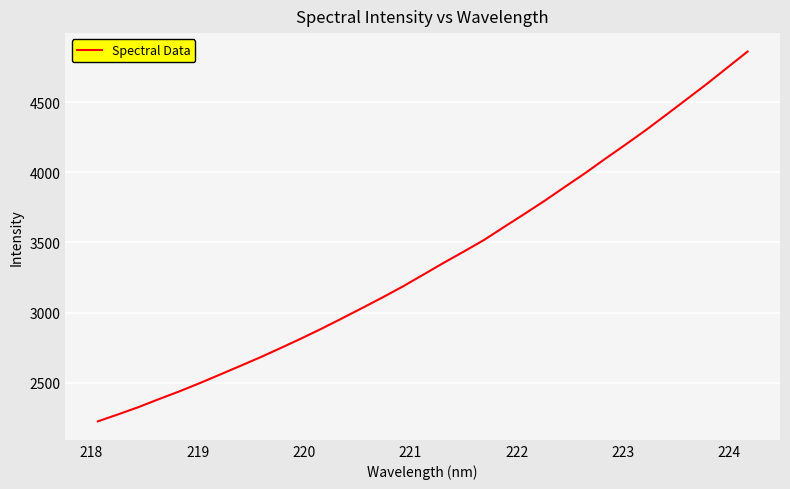

What is the difference between the maximum and minimum values?

2637.6